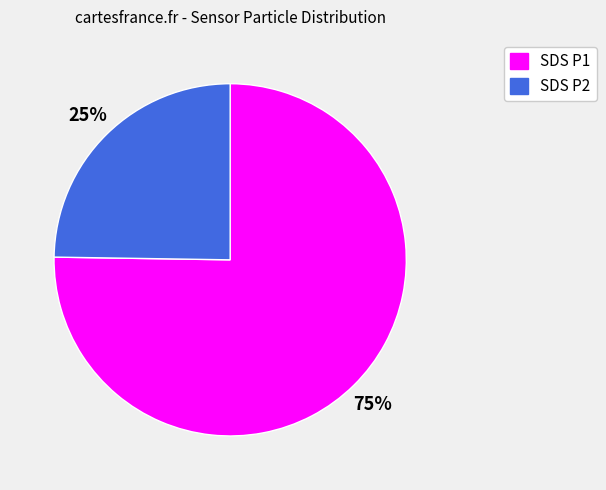

Is there a majority slice in this chart?

Yes